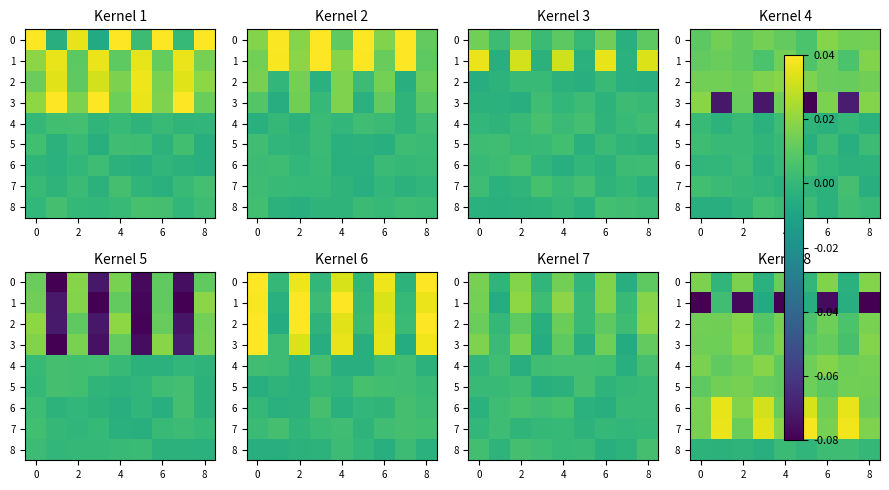

What is the minimum value shown in the chart?

-0.1